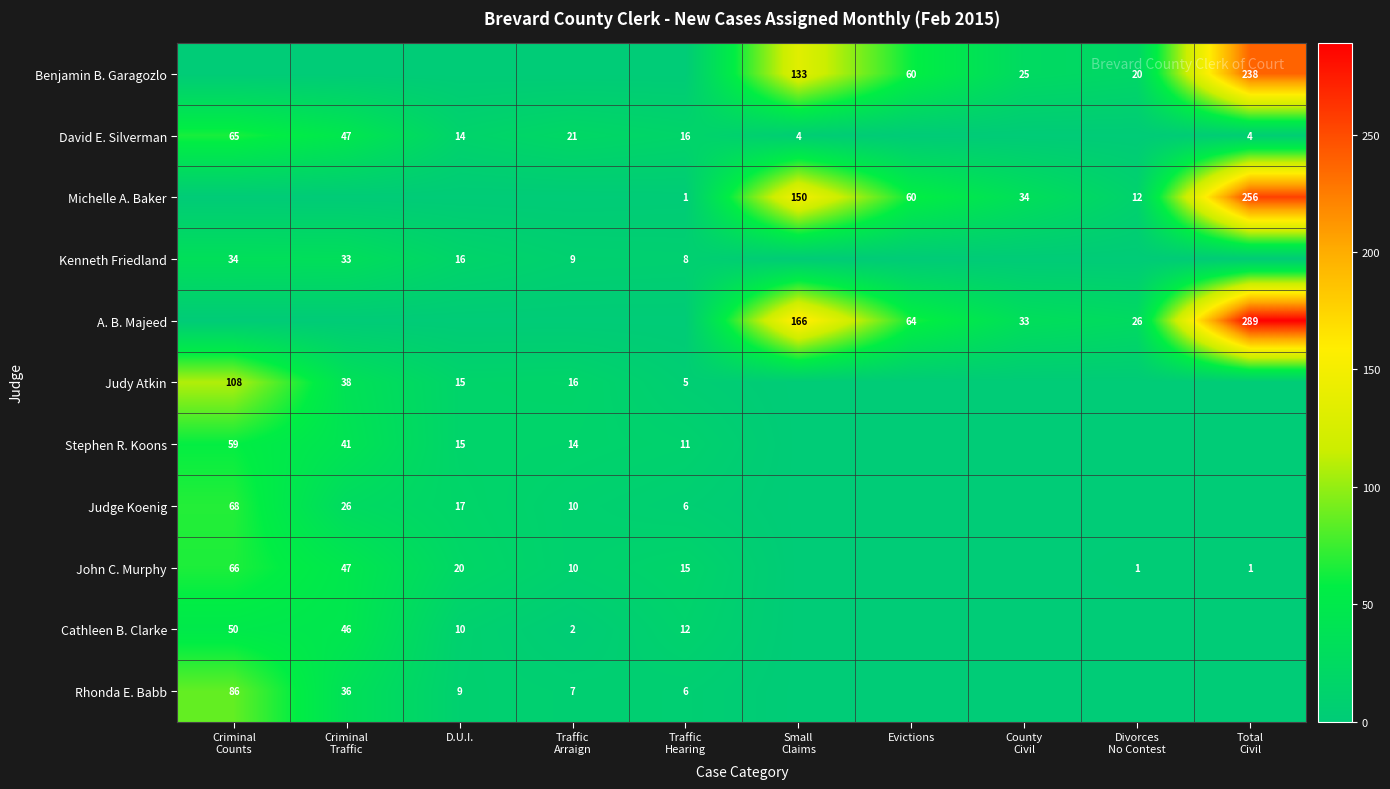

Is it true that Stephen R. Koons equals 9 at D.U.I.?

False